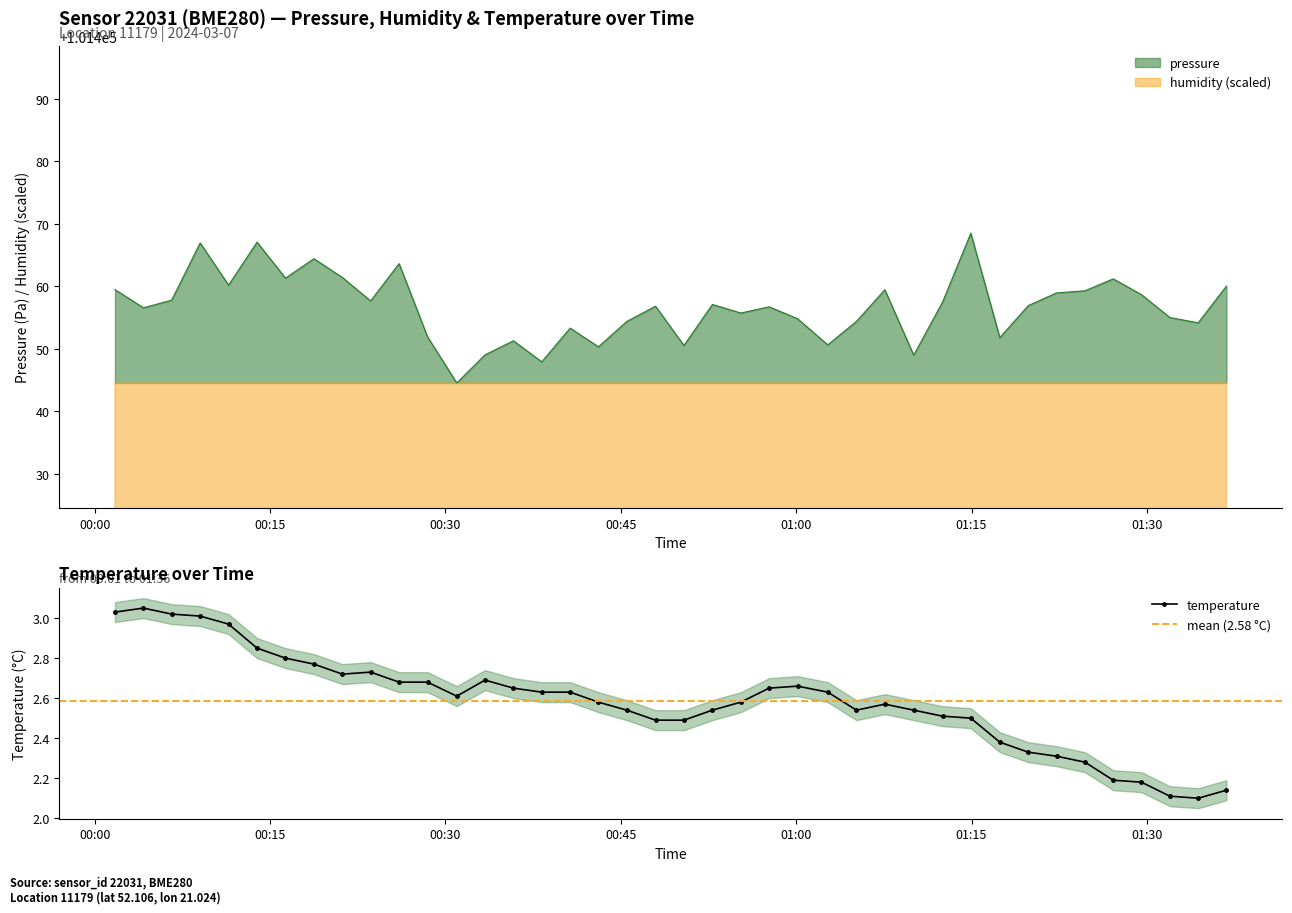

List the series in order of their peak value, highest first.

pressure, humidity, temperature